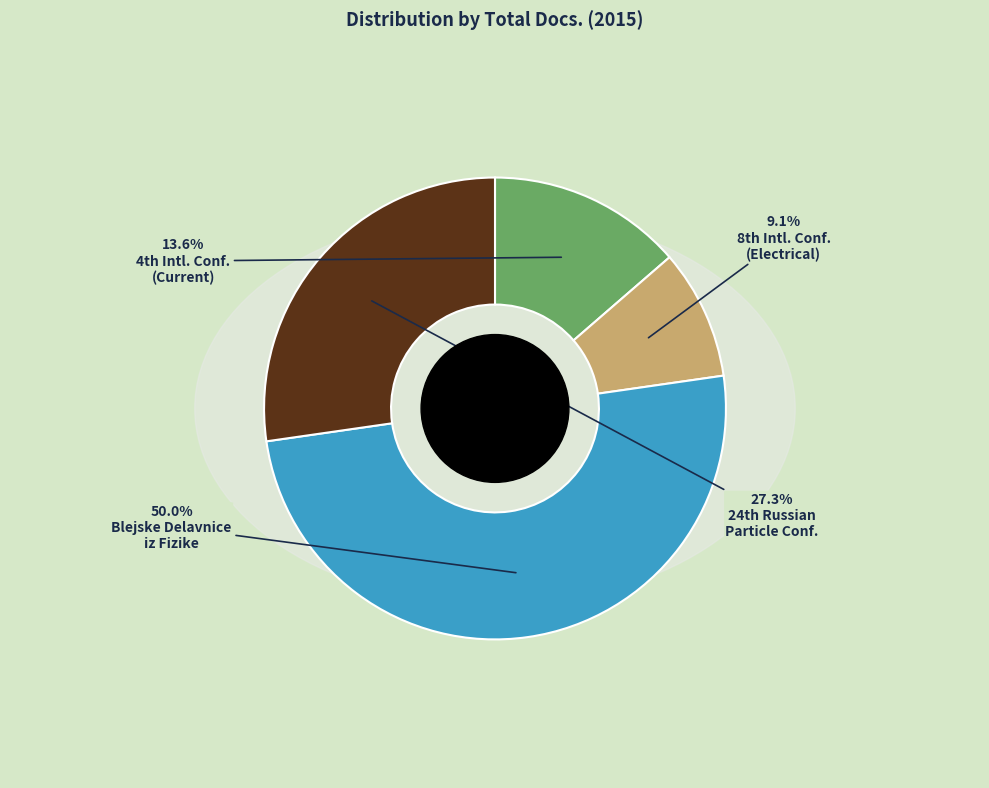

Which slice is the largest?

Blejske Delavnice iz Fizike